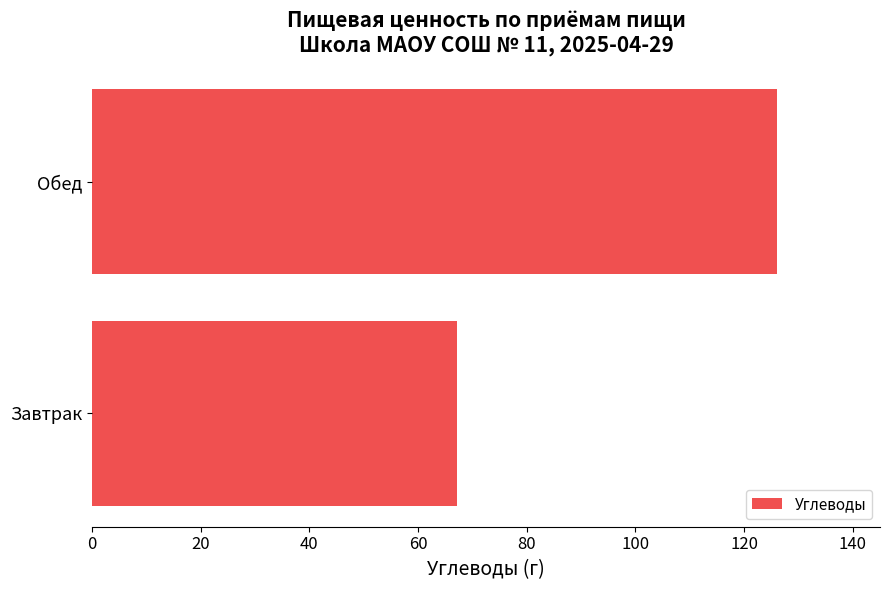

What is the maximum value shown in the chart?

126.1